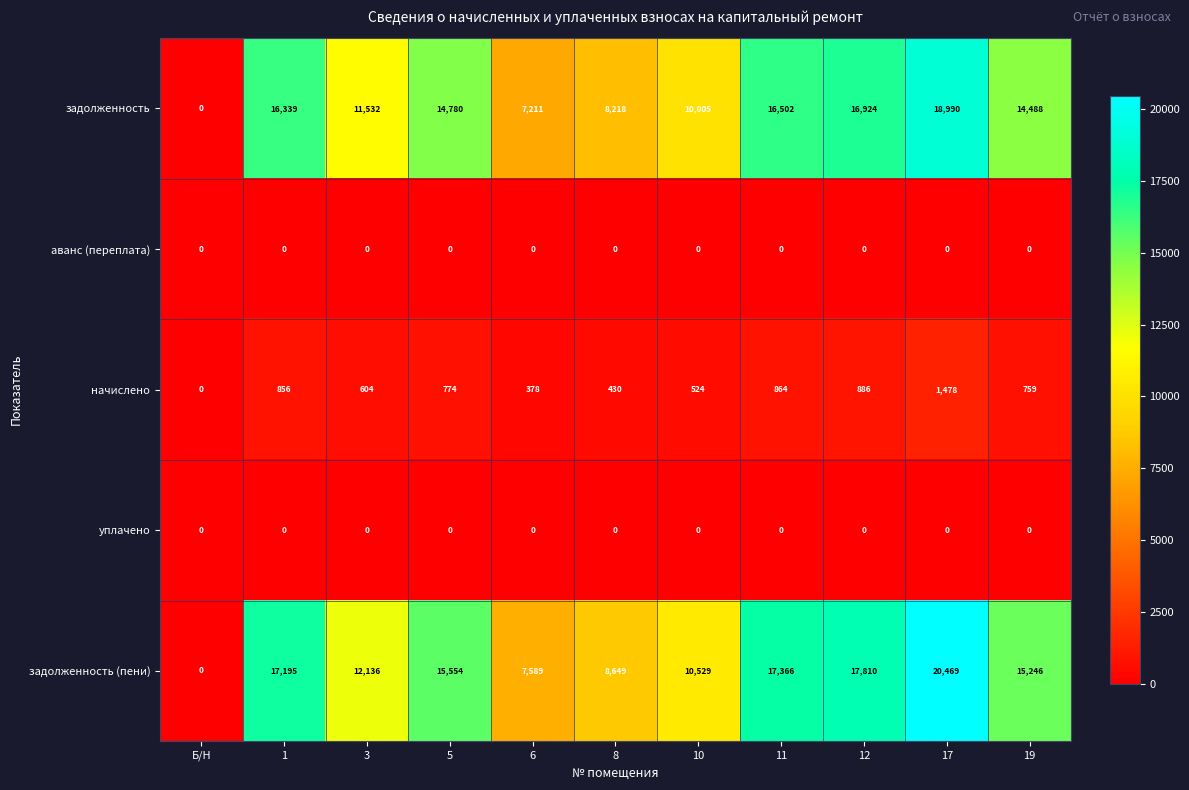

What is the approximate value of начислено at 17?

1478